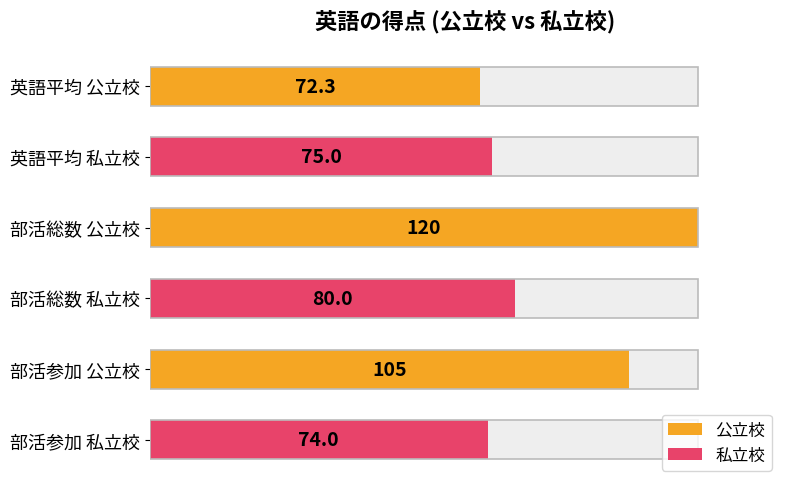

The 私立校 series shows 23.5 at 英語平均 私立校. True or false?

False